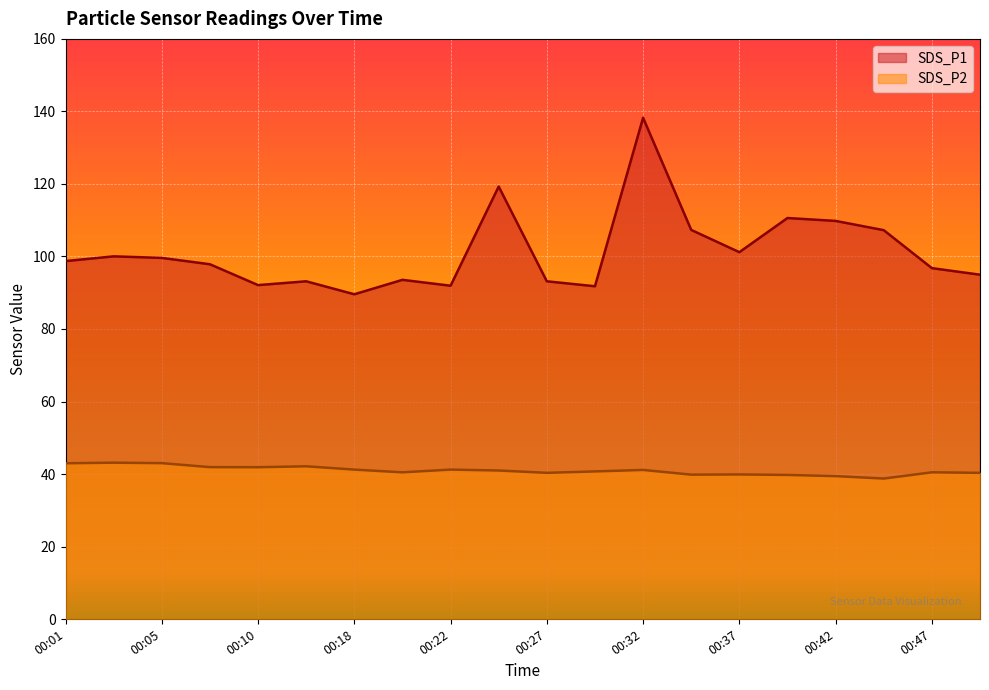

At which label does SDS_P1 reach its minimum?

00:18